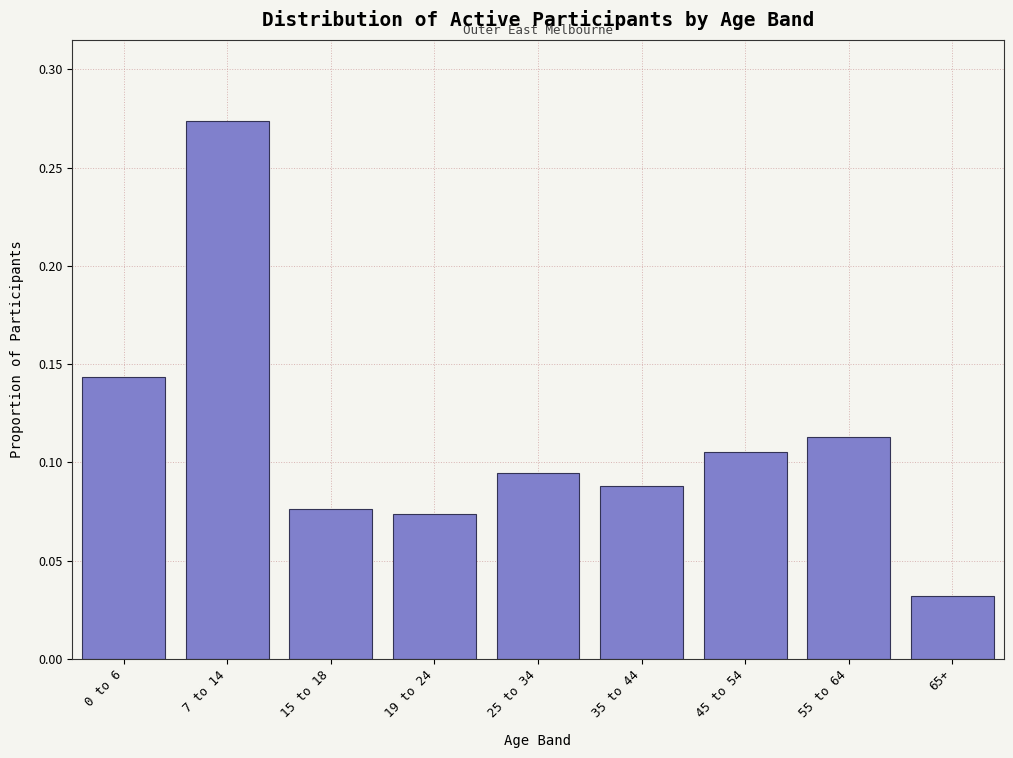

How many values are between 0 and 1?

9